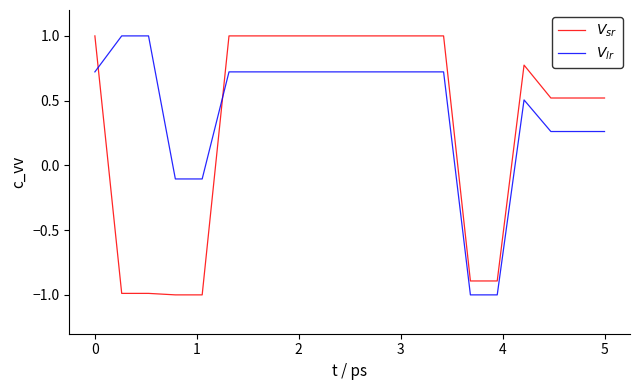

What is the maximum value shown in the chart?

1.0